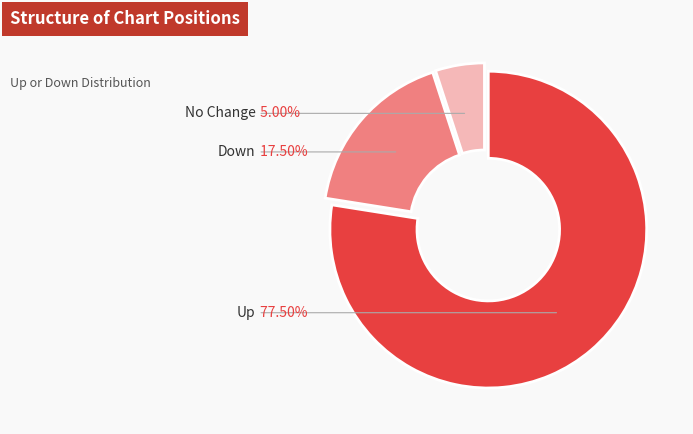

Which category accounts for the majority?

up